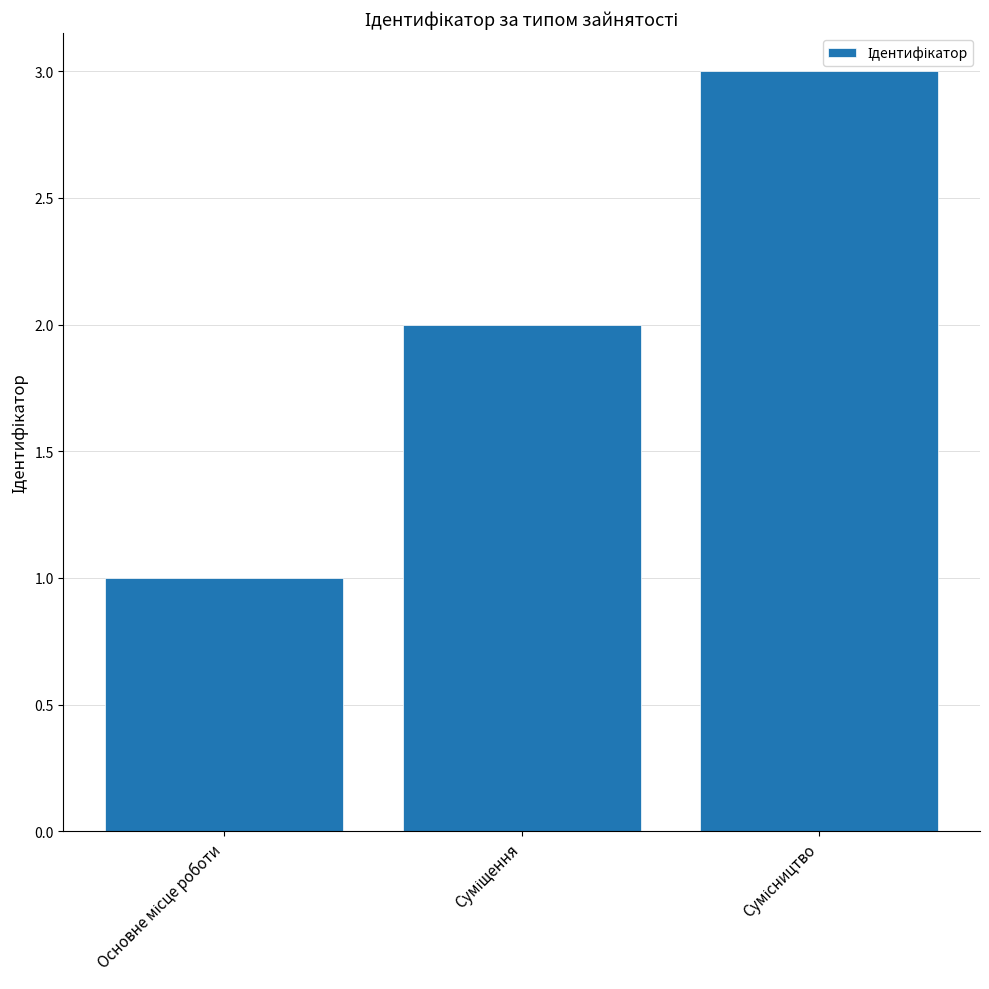

What is the greatest value displayed?

3